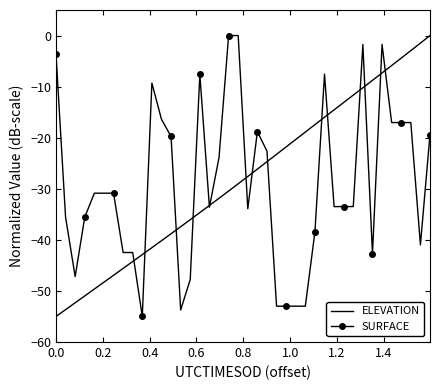

What is the average value of the ELEVATION series?

-28.0